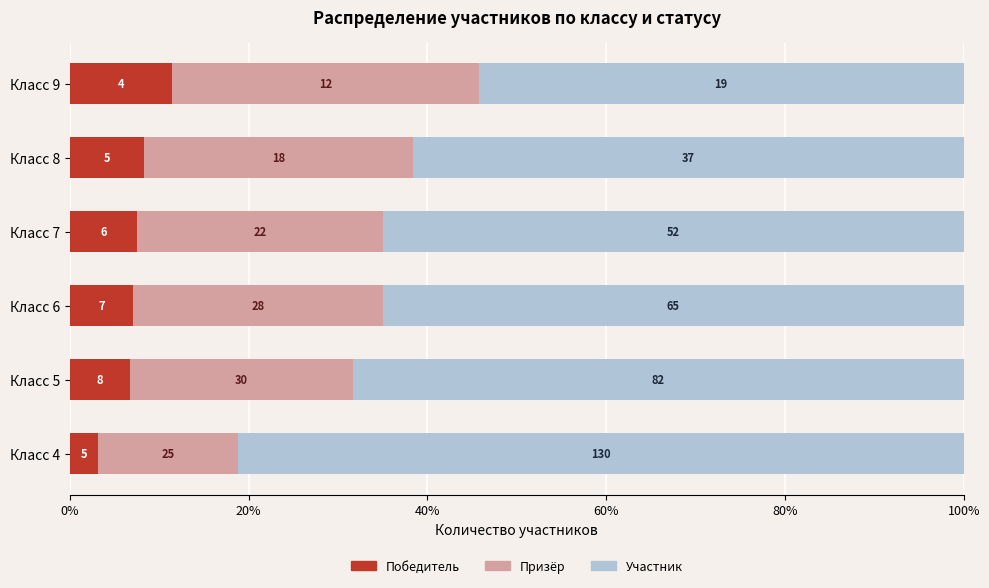

What are all the series names shown in the legend?

Победитель, Призёр, Участник